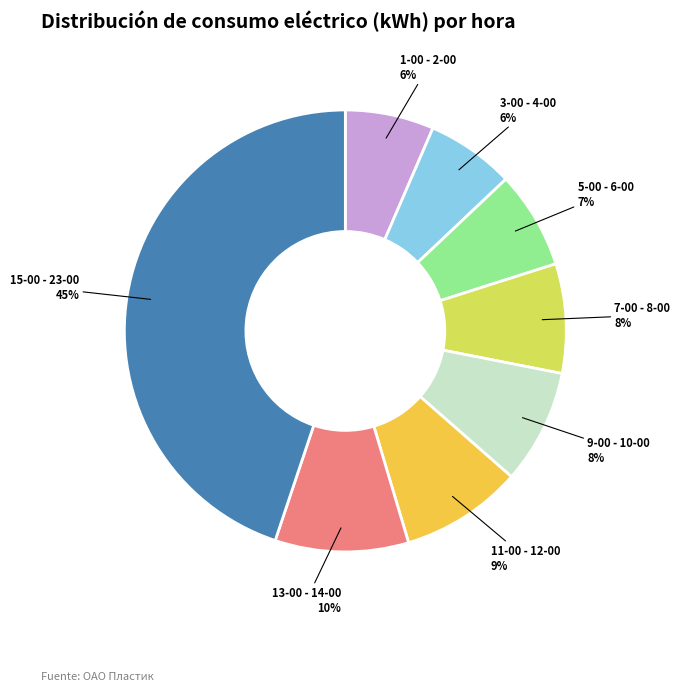

To the nearest percent, what is the average slice percentage?

12%